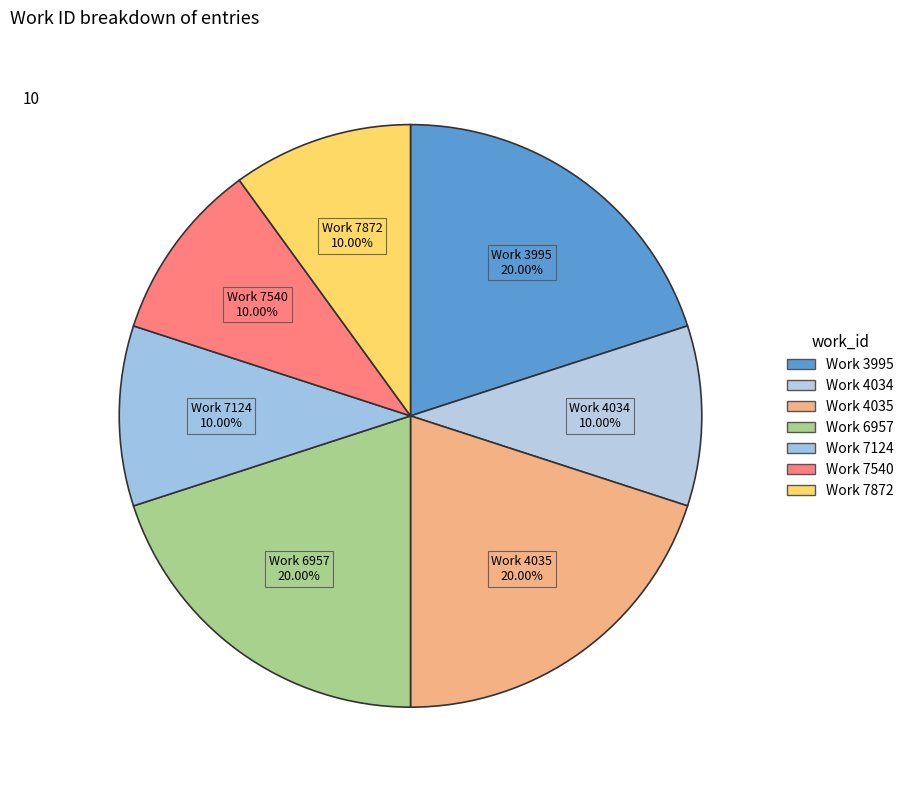

How many segments does this pie chart have?

7